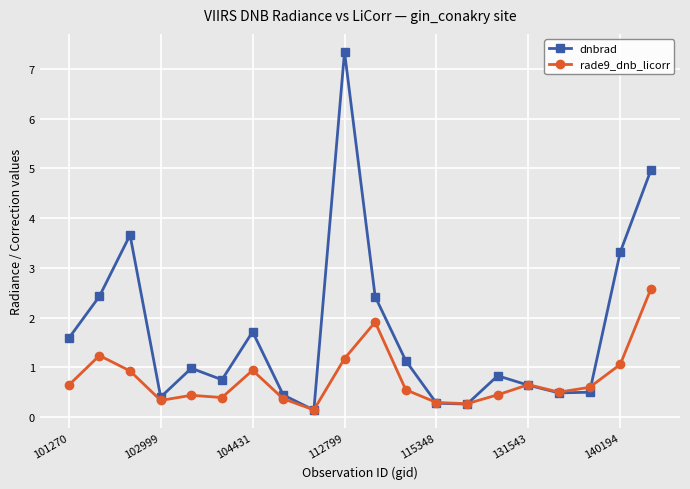

What is the value of the rade9_dnb_licorr point at the 3rd from the left?

0.9